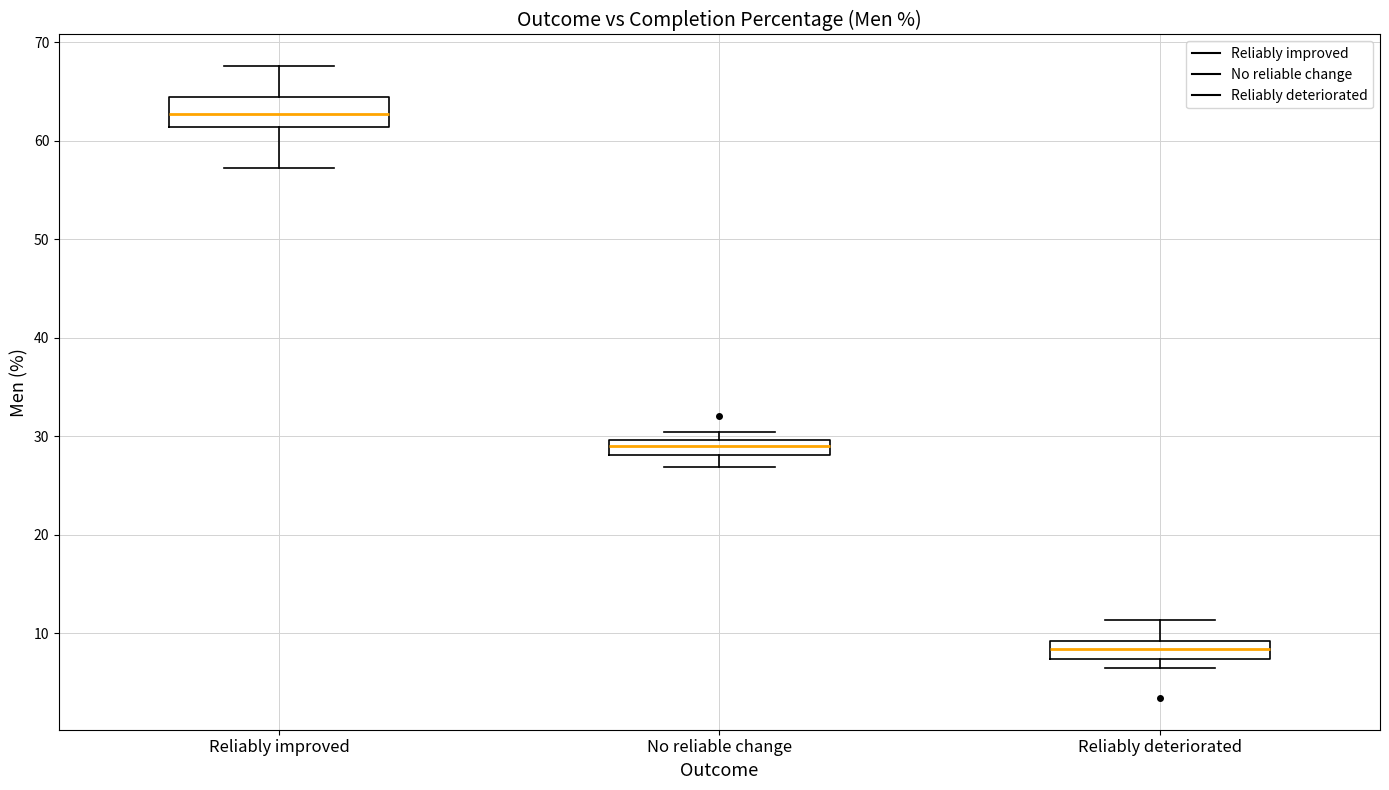

Where does the upper whisker of the box for Reliably deteriorated end on the y-axis? The values are not printed on the chart, so give them approximately, as read against the axis.

11